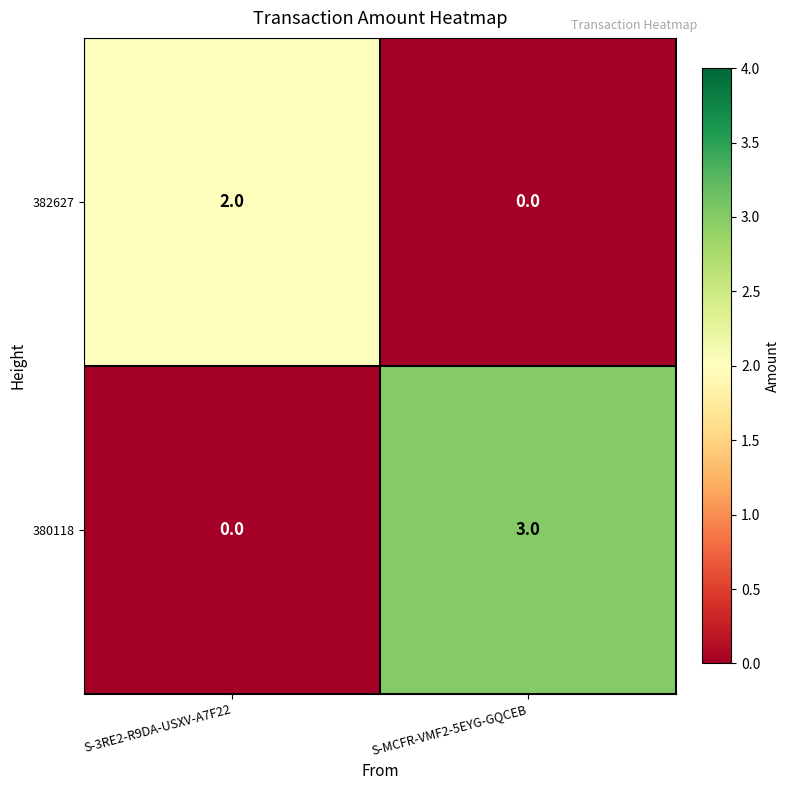

What is the sum of the 380118 values at S-MCFR-VMF2-5EYG-GQCEB and S-3RE2-R9DA-USXV-A7F22?

3